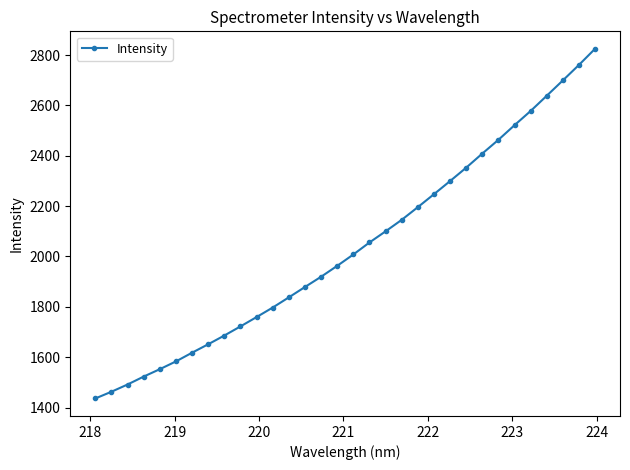

What is the sum of all values?

65181.0